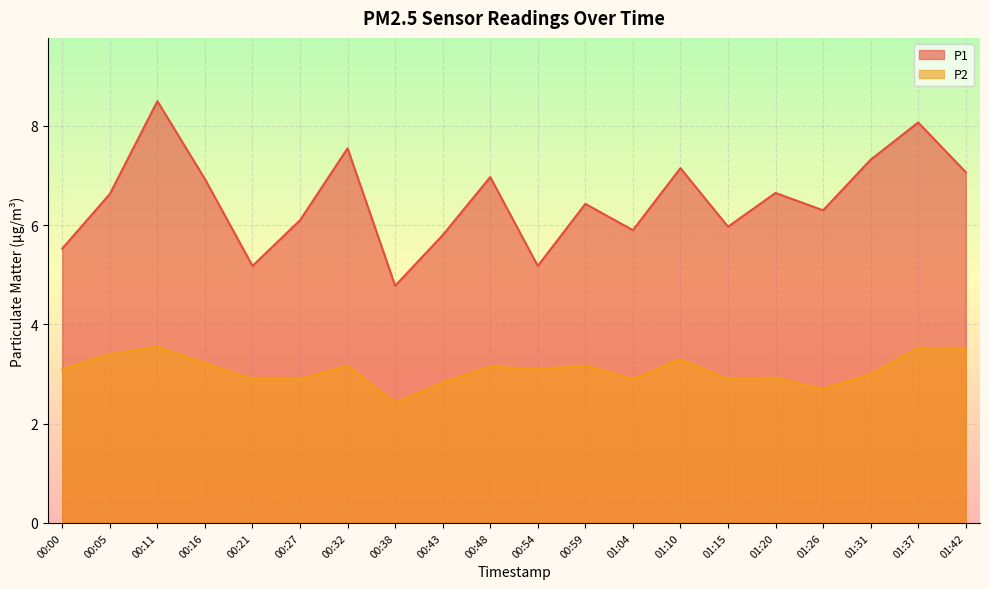

What is the value of the P2 point at the 15th from the left?

2.9